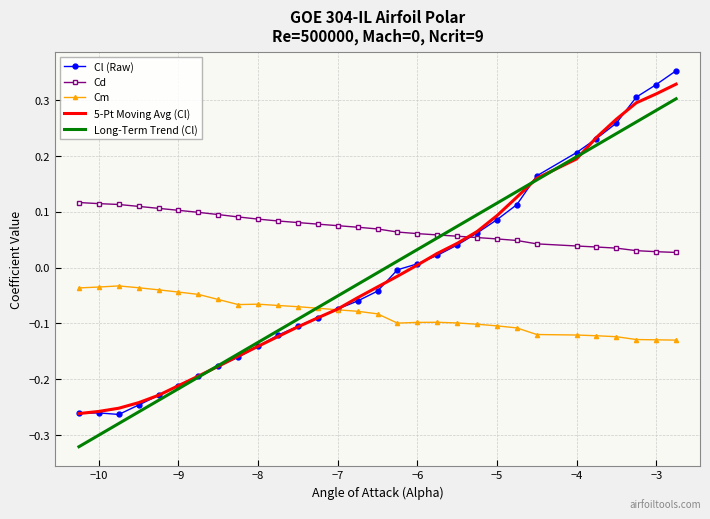

How many times do Cl (Raw) and Cd cross each other?

1